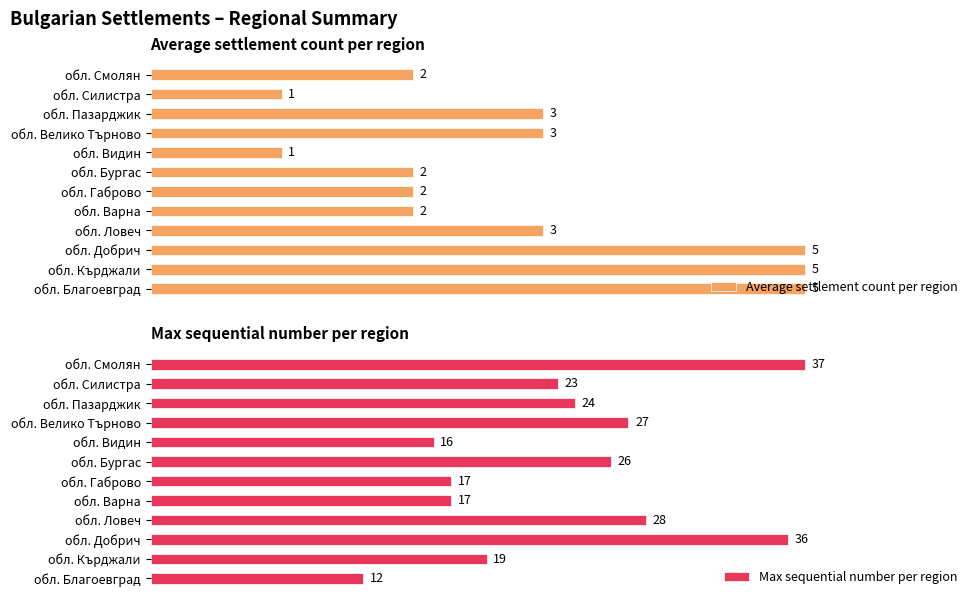

What is the value of the Max sequential number per region bar at the 5th from the left?

17